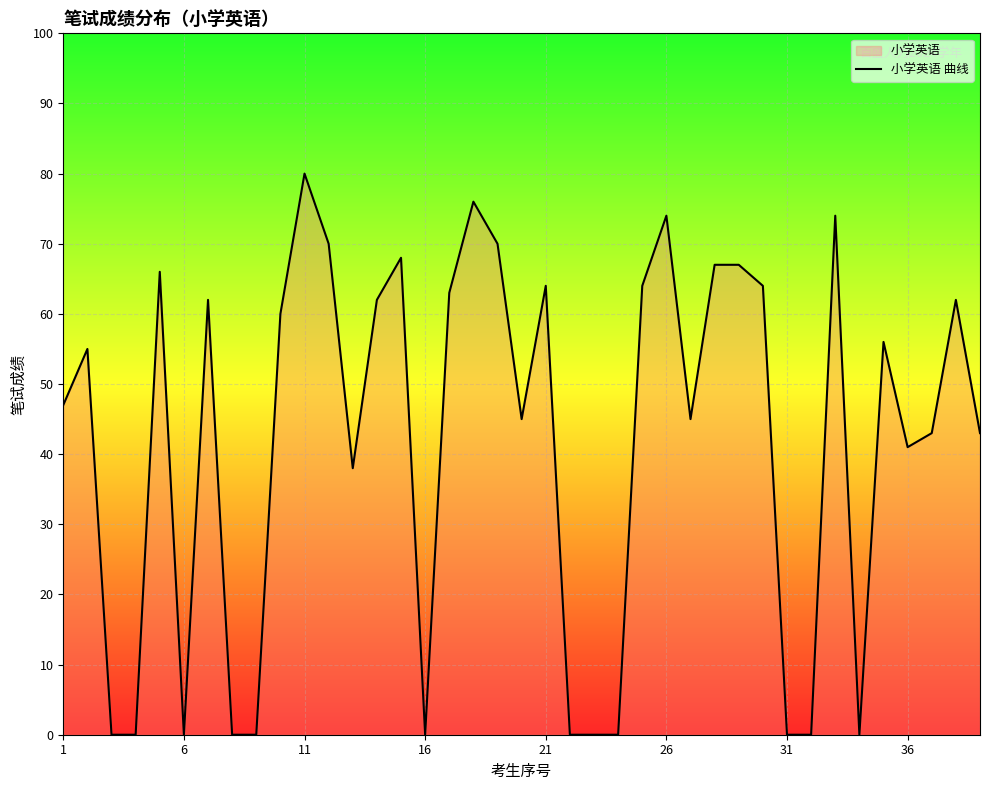

What is the difference between the maximum and minimum values?

80